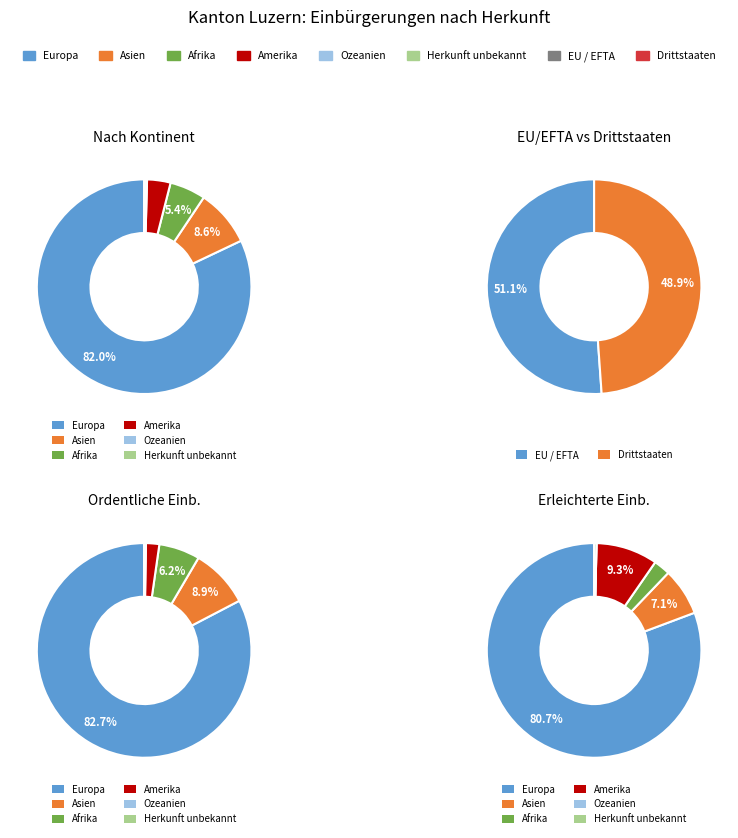

True or false: Afrika accounts for 1% of the total.

False